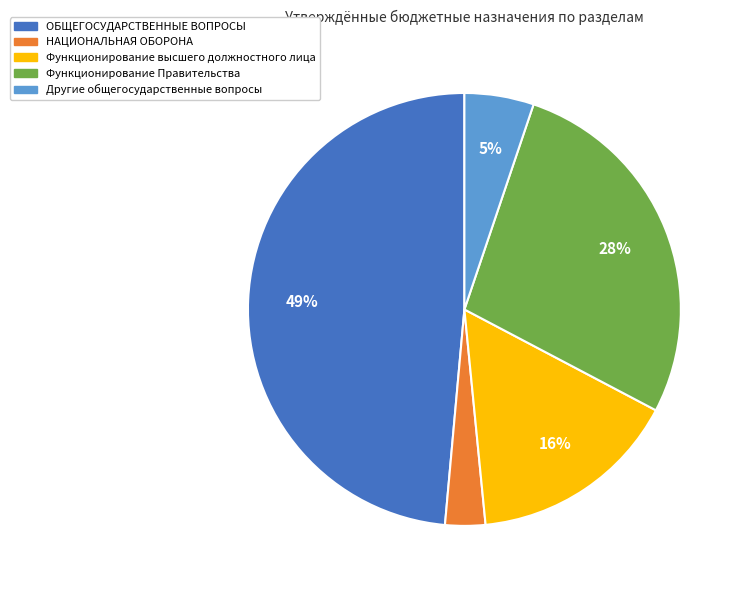

Rank the categories by value from lowest to highest.

НАЦИОНАЛЬНАЯ ОБОРОНА, Другие общегосударственные вопросы, Функционирование высшего должностного лица, Функционирование Правительства, ОБЩЕГОСУДАРСТВЕННЫЕ ВОПРОСЫ